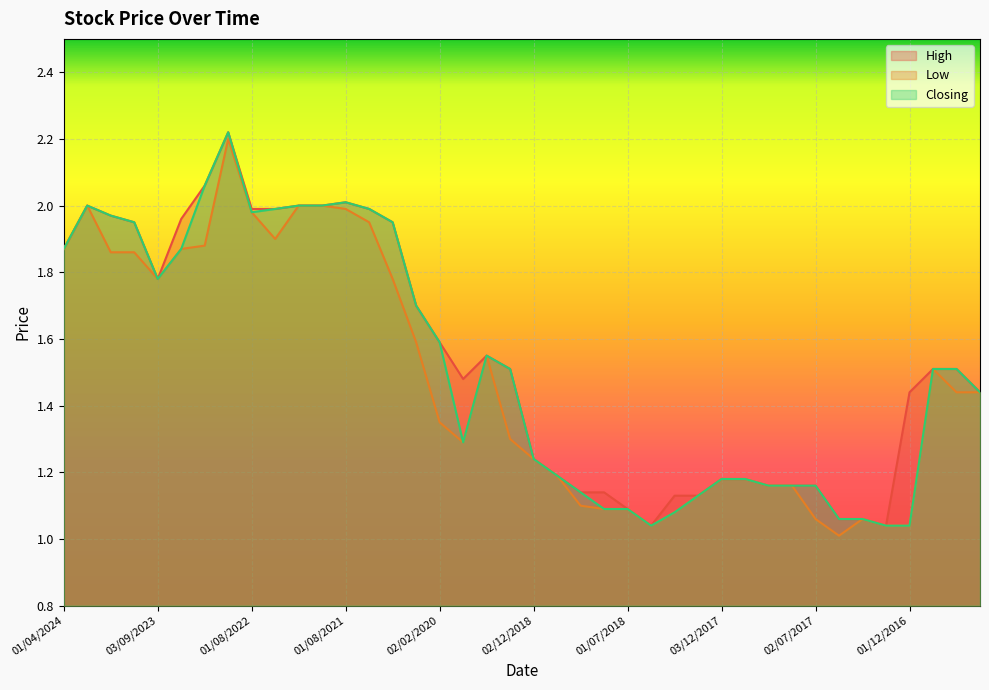

What is the sum of all Low values?

59.2